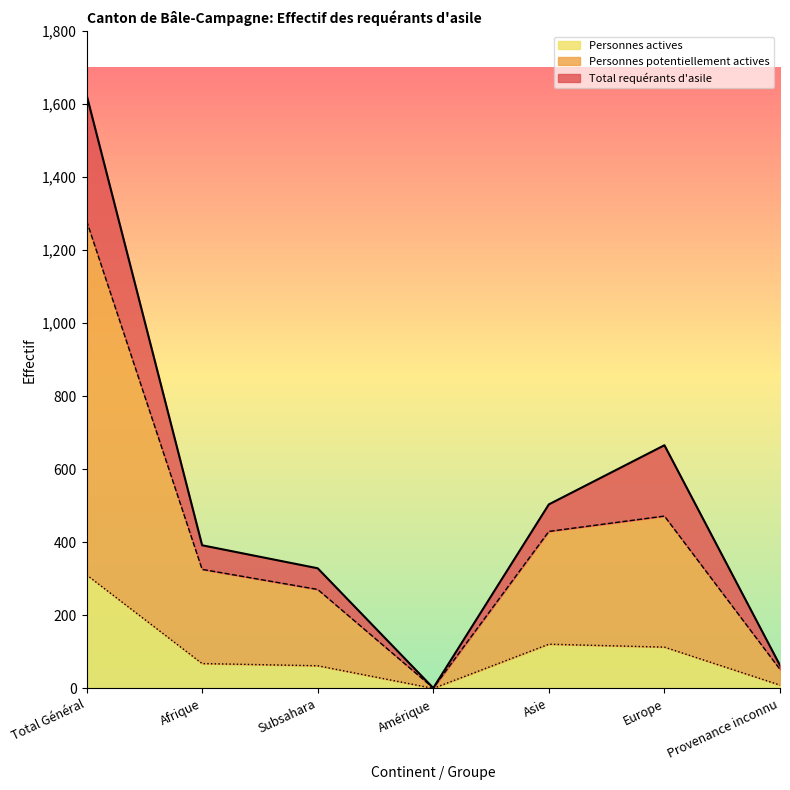

At how many categories does at least one series exceed 1593?

1